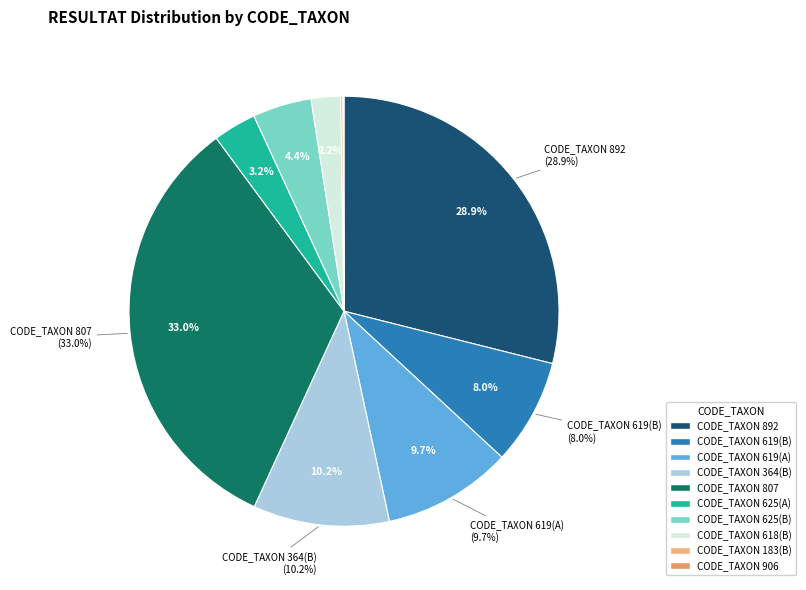

To the nearest percent, what is the difference between the 618_B and 906 slice percentages?

2%